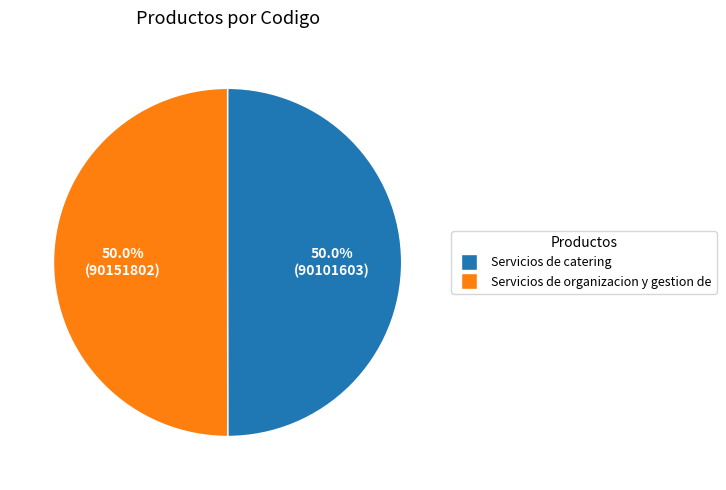

Approximately how many times larger is the value at Servicios de organizacion y gestion de compared to Servicios de catering?

1.0